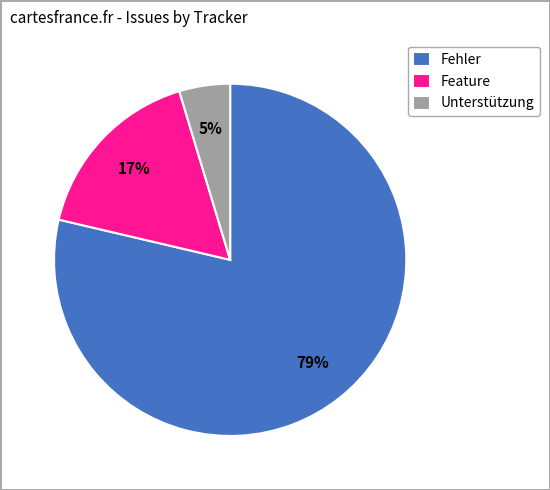

Is there any slice that represents more than half of the pie?

Yes